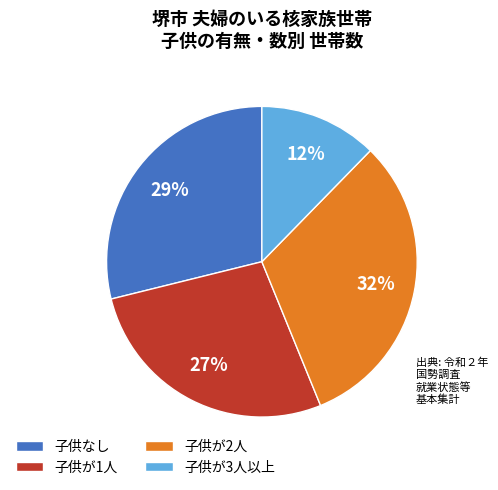

True or false: 子供が3人以上 accounts for 27% of the total.

False